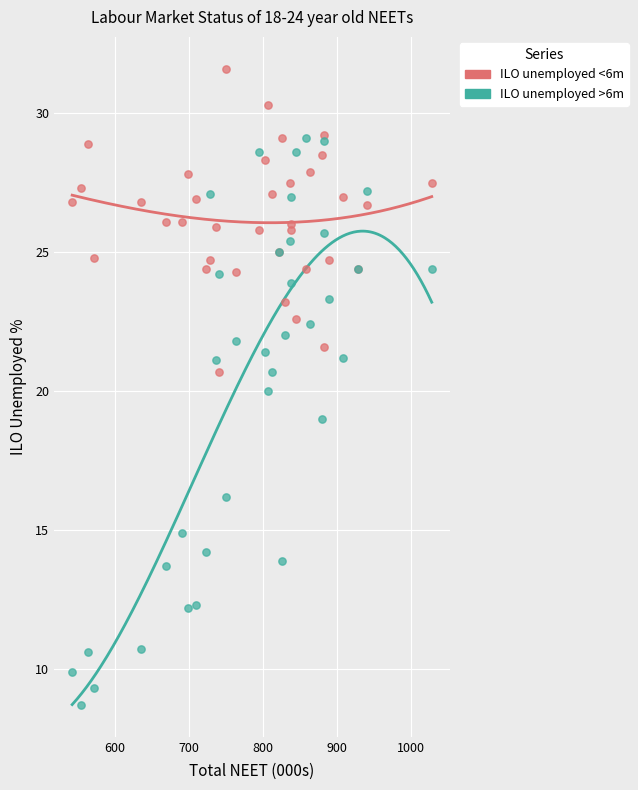

Which series reaches the minimum Y coordinate?

ILO unemployed >6m